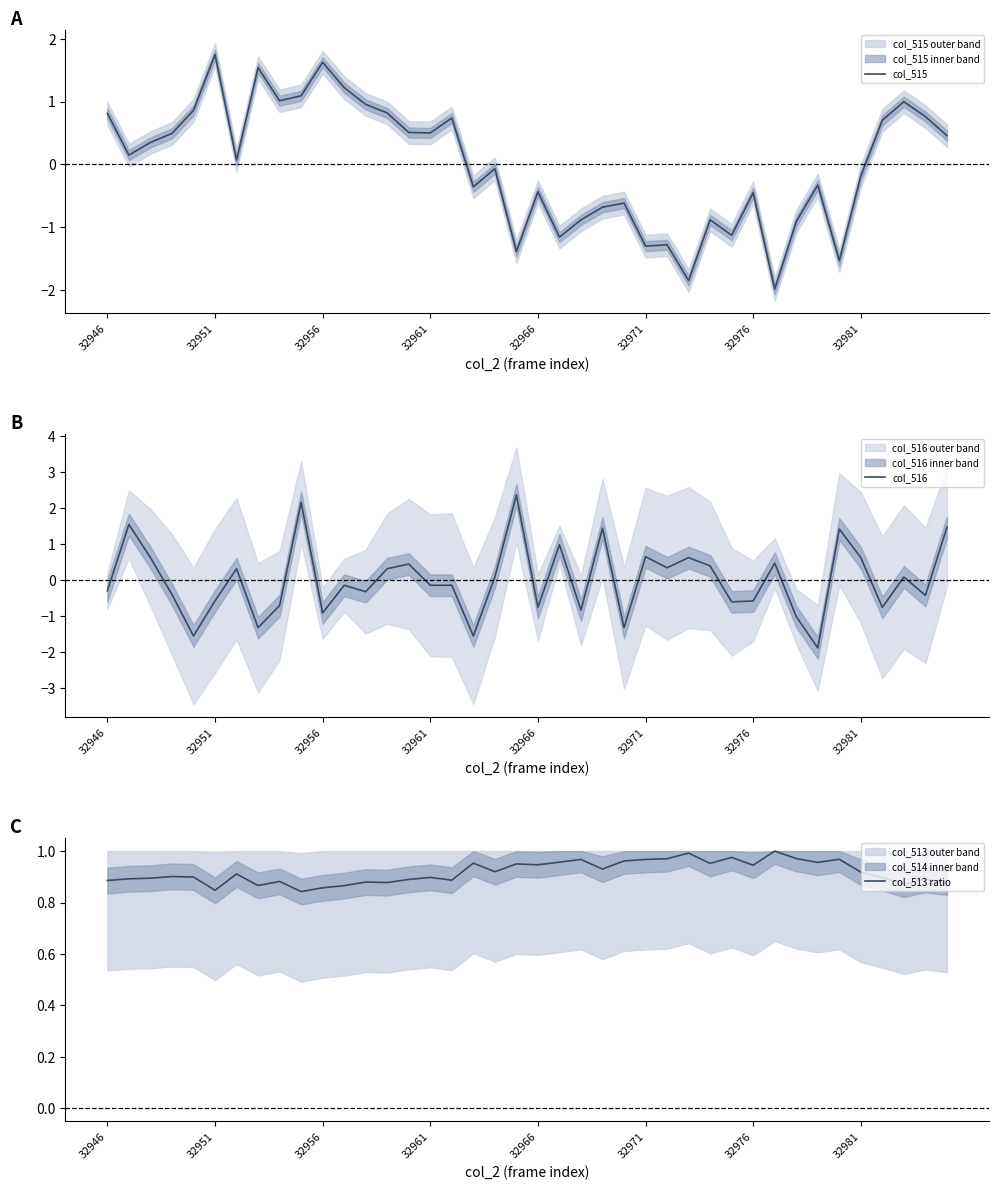

How many intersections are there between col_515 and col_513 ratio?

6